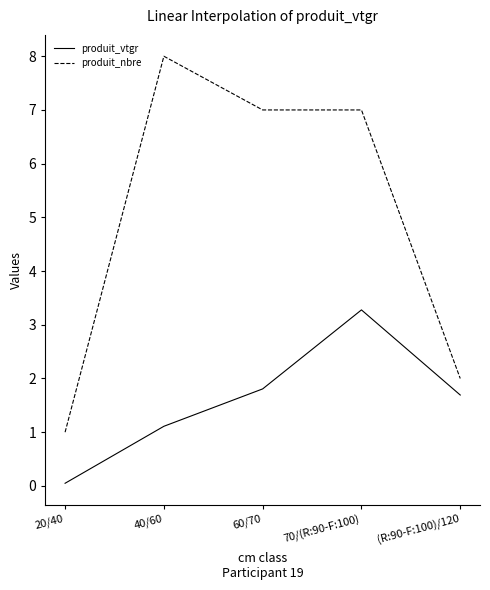

How many lines are shown in the chart?

2